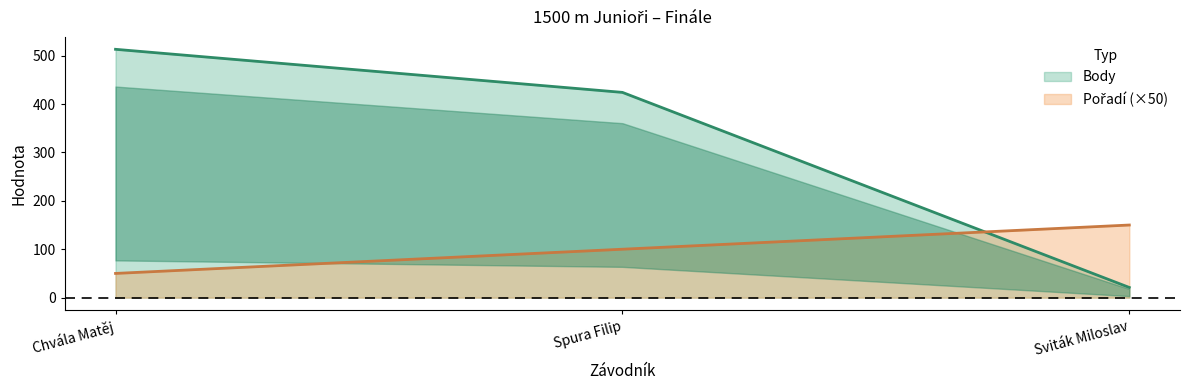

True or false: Pořadí has a value of 150 at Sviták Miloslav.

True